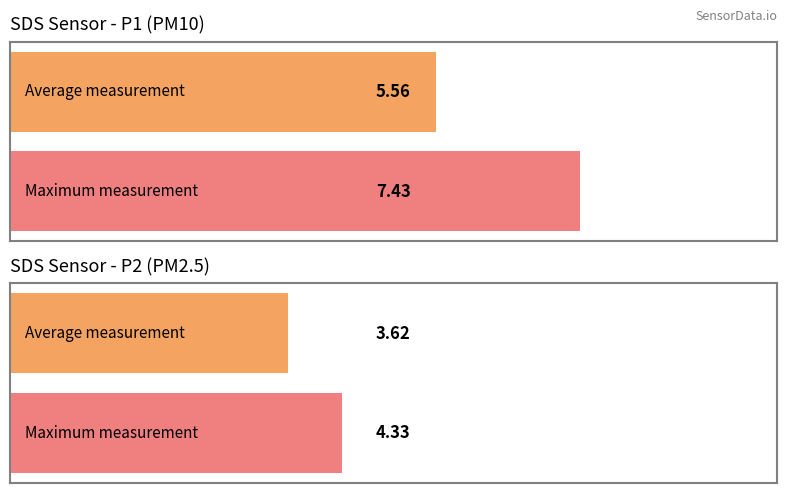

Rank the series by their average value, from highest to lowest.

SDS_P1, SDS_P2